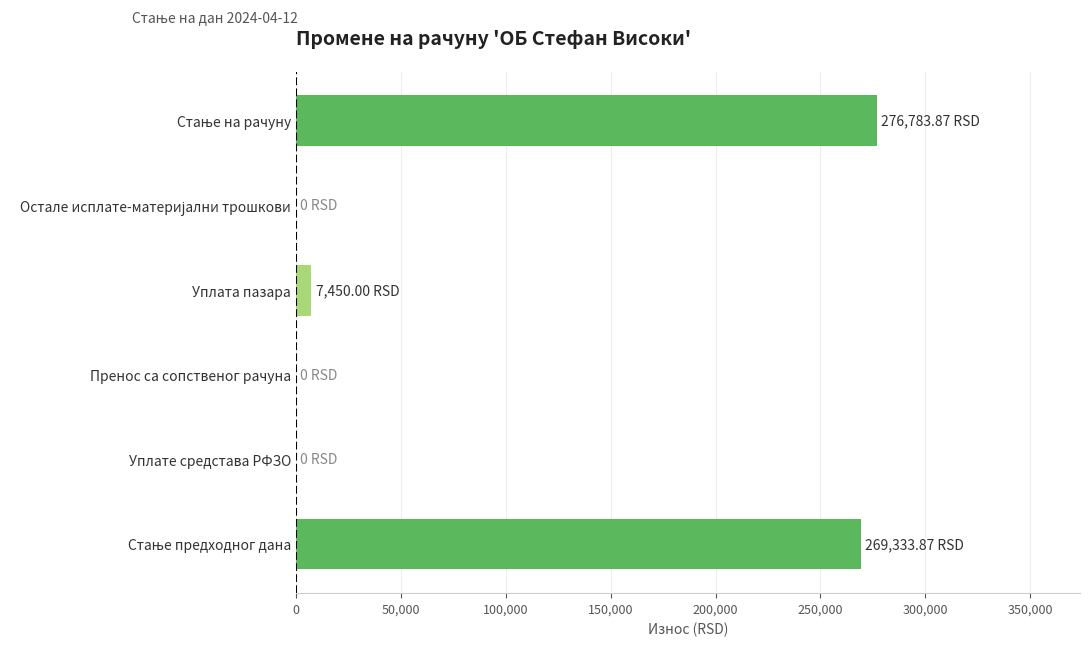

What is the sum of all values?

553567.7